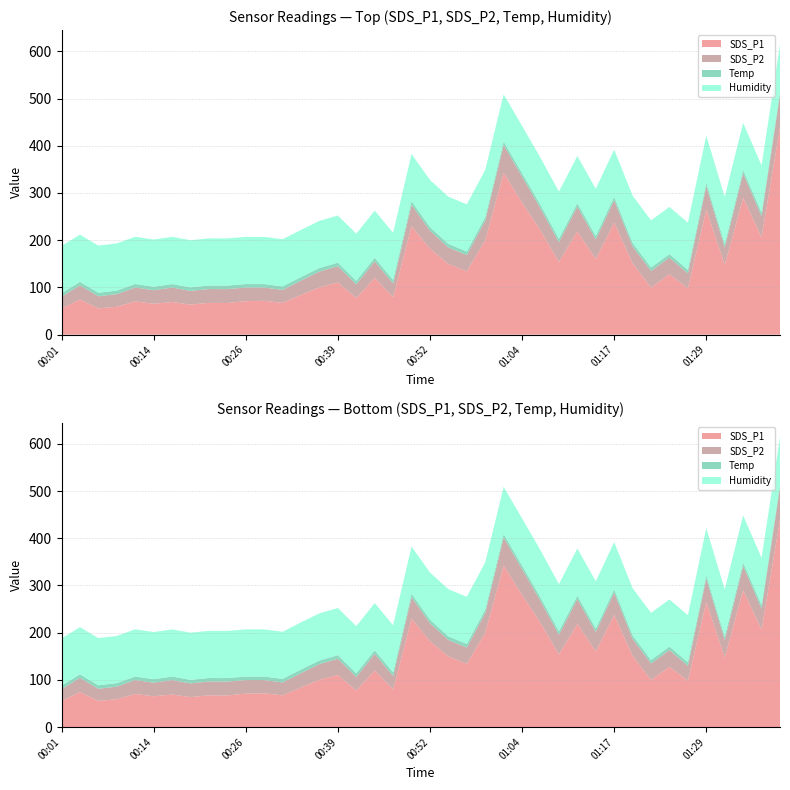

Reading right to left, list all the values displayed in this chart.

SDS_P1: 439.2	206.6	290.0	147.4	265.0	98.2	127.9	99.7	151.0	237.3	160.3	218.6	154.0	220.9	279.8	342.3	199.9	134.1	149.5	182.1	229.6	79.7	120.0	77.6	110.4	100.3	83.8	67.3	71.7	70.9	67.0	67.3	63.6	69.0	65.5	70.3	59.0	55.6	74.2	55.1
SDS_P2: 67.8	44.5	51.1	37.1	49.2	31.7	35.3	35.1	36.0	47.2	41.3	52.4	41.7	46.3	54.8	59.4	41.6	34.5	35.1	38.2	45.5	28.6	35.4	28.9	34.5	33.3	30.7	27.4	28.0	28.8	29.4	29.3	29.0	30.7	28.6	29.5	26.7	25.6	30.1	25.2
Temp: 7.4	7.4	7.5	7.4	7.4	7.4	7.4	7.4	7.4	7.4	7.4	7.4	7.4	7.4	7.5	7.4	7.5	7.5	7.5	7.5	7.5	7.5	7.5	7.5	7.5	7.5	7.5	7.5	7.4	7.4	7.5	7.4	7.5	7.4	7.5	7.5	7.5	7.5	7.4	7.5
Humidity: 99.9	99.9	99.9	99.9	99.9	99.9	99.9	99.9	99.9	99.9	99.9	99.9	99.9	99.9	99.9	99.9	99.9	99.9	99.9	99.9	99.9	99.9	99.9	99.9	99.9	99.9	99.9	99.9	99.9	99.9	99.9	99.9	99.9	99.9	99.9	99.9	99.9	99.9	99.9	99.9